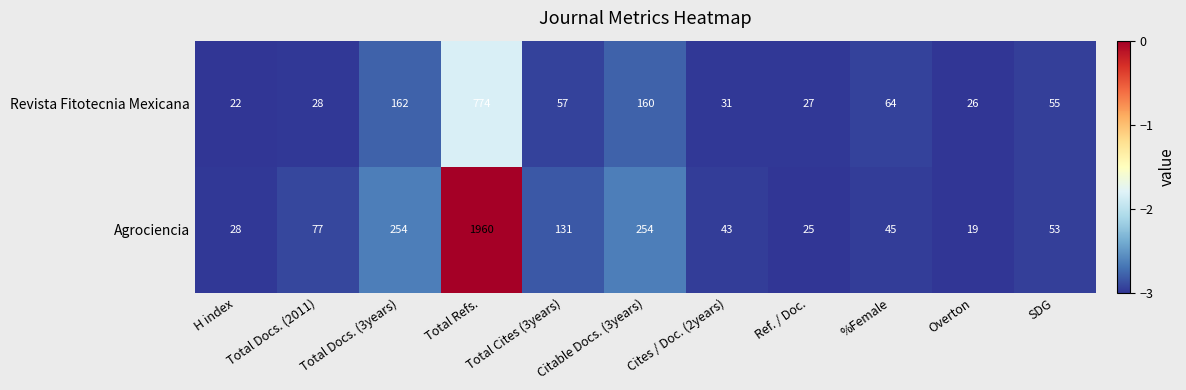

What is the sum of all Revista Fitotecnia Mexicana values?

1406